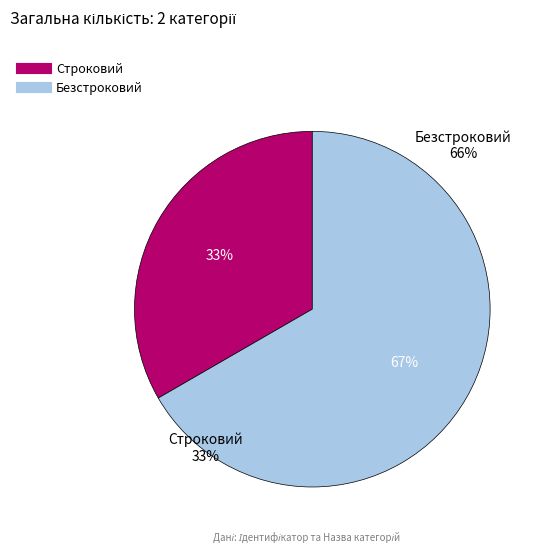

To the nearest percent, what is the average slice percentage?

50%